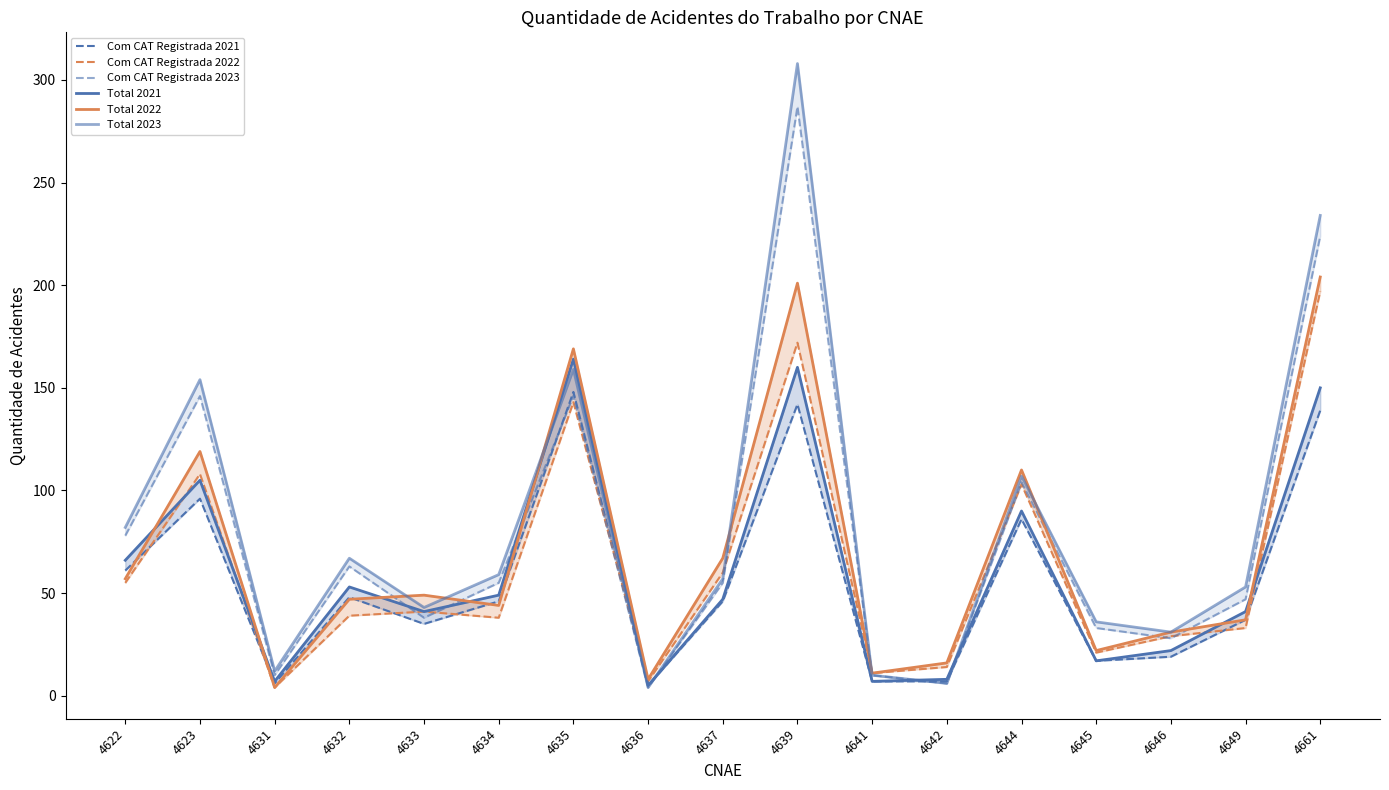

How many data points in Com CAT Registrada 2021 are above 46?

7